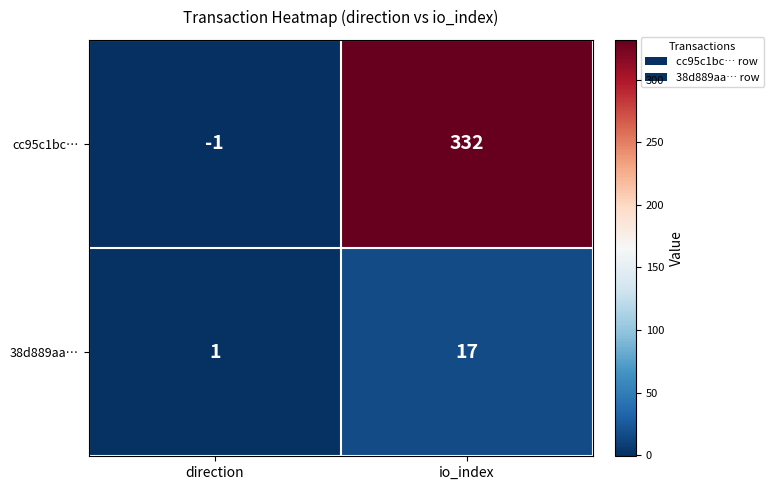

What is the sum of all 38d889aa… values?

18